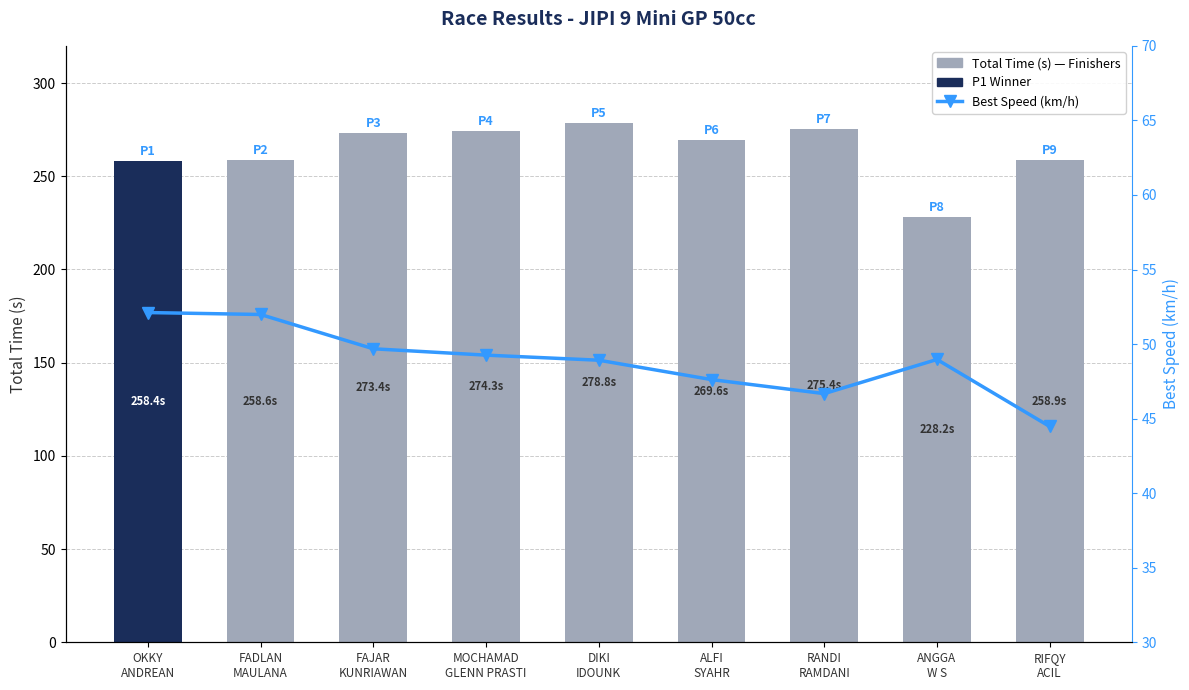

What is the value of the Total Time (s) bar at the 8th from the left?

228.2